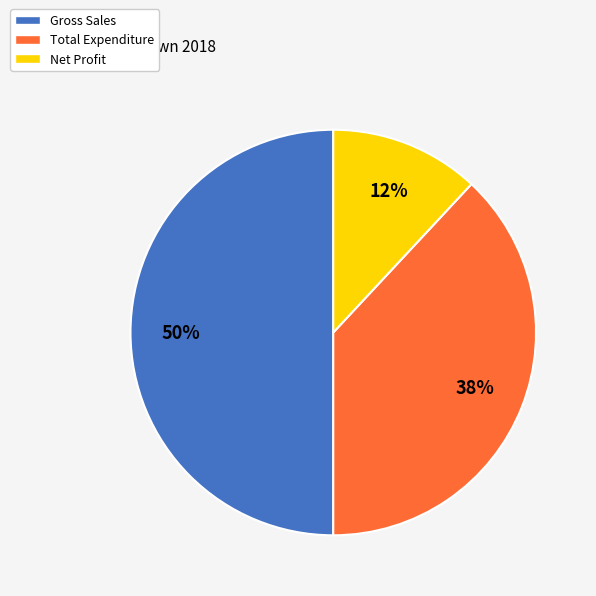

Combined, do Net Profit and Gross Sales account for over 50%?

Yes